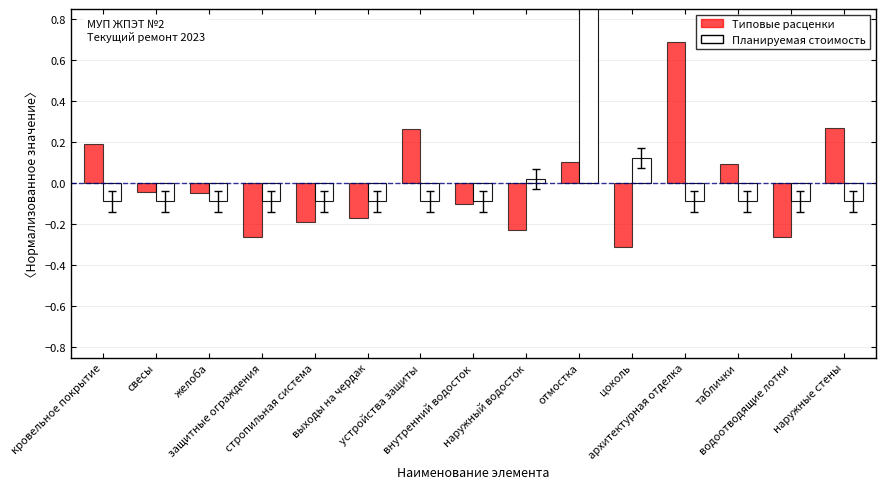

At which category is the sum across all series the highest?

отмостка